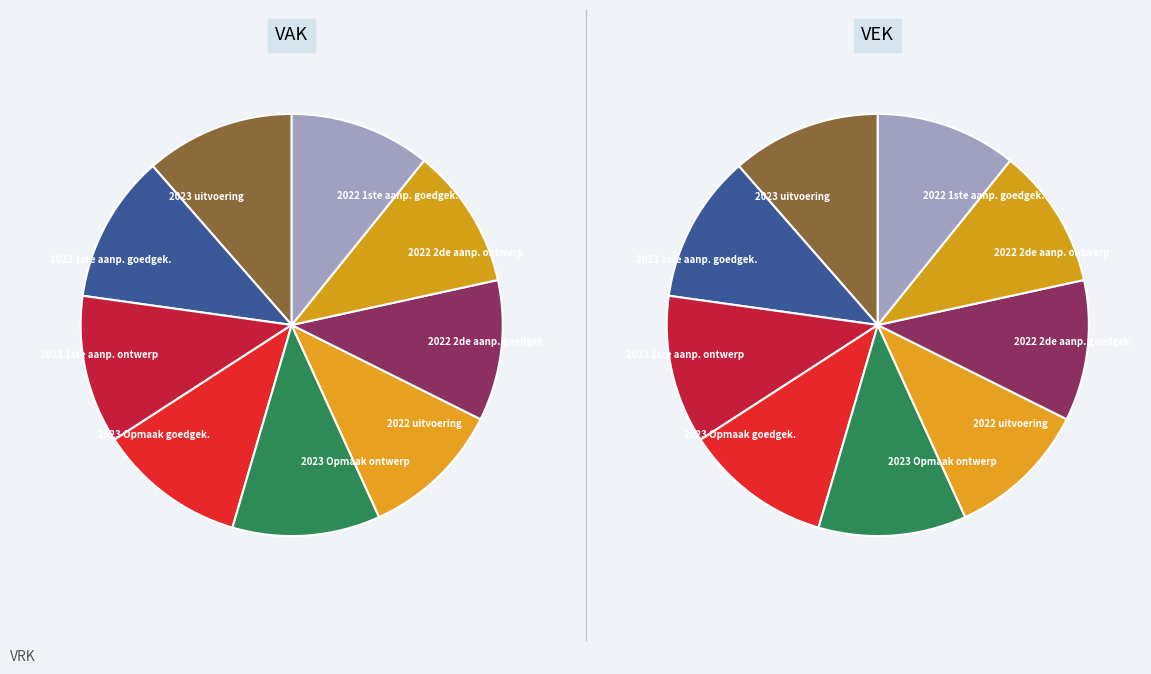

Count the number of slices in the pie.

9